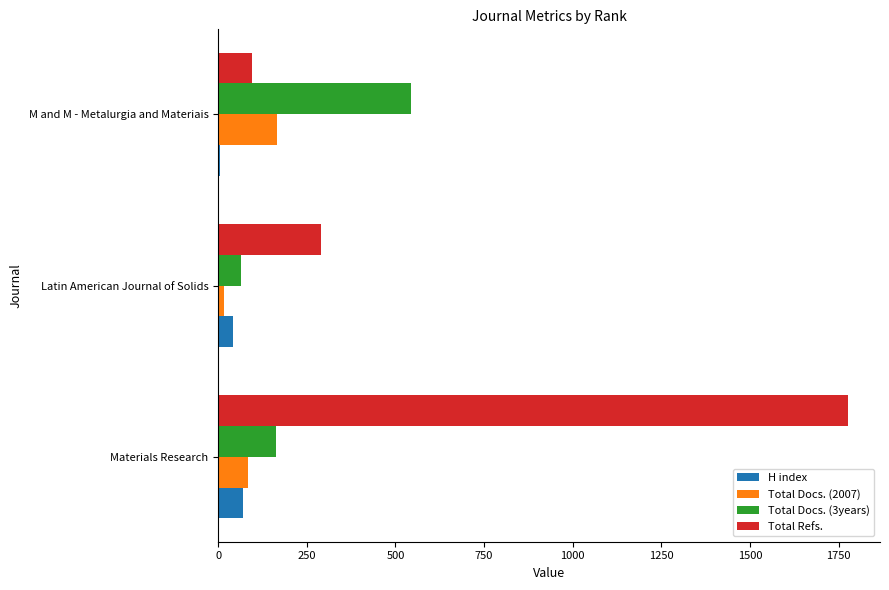

What is the maximum value shown in the chart?

1778